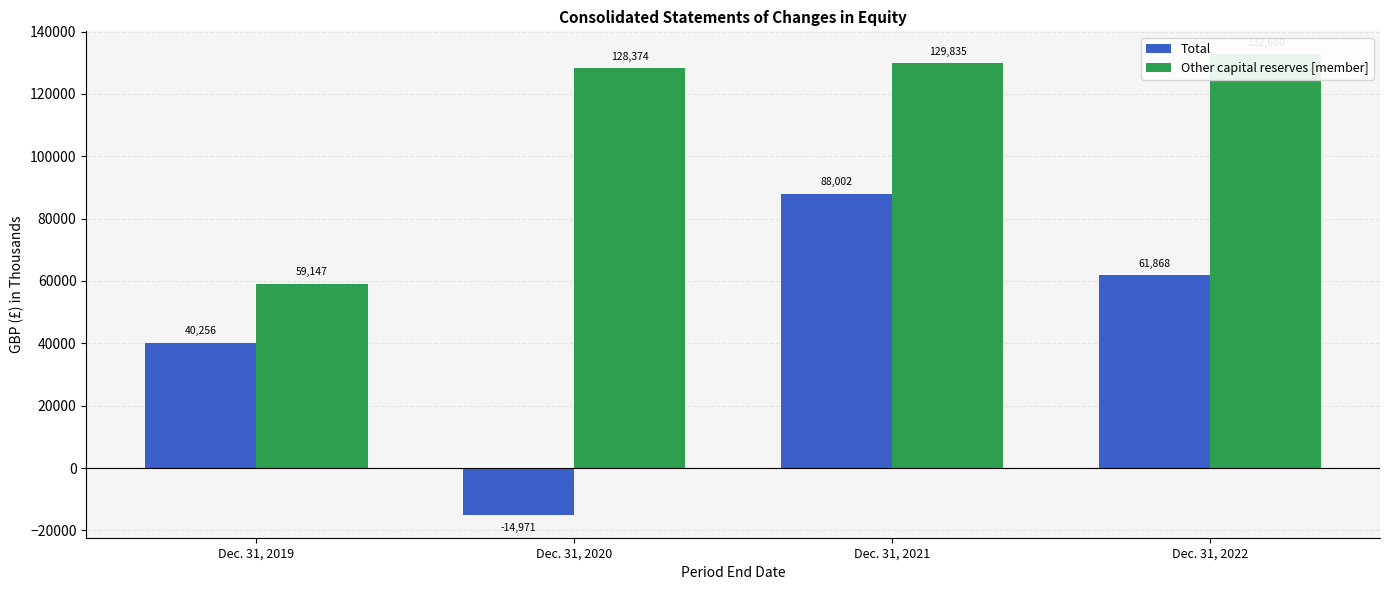

At Dec. 31, 2019, list the series in order from largest to smallest.

Other capital reserves [member], Total